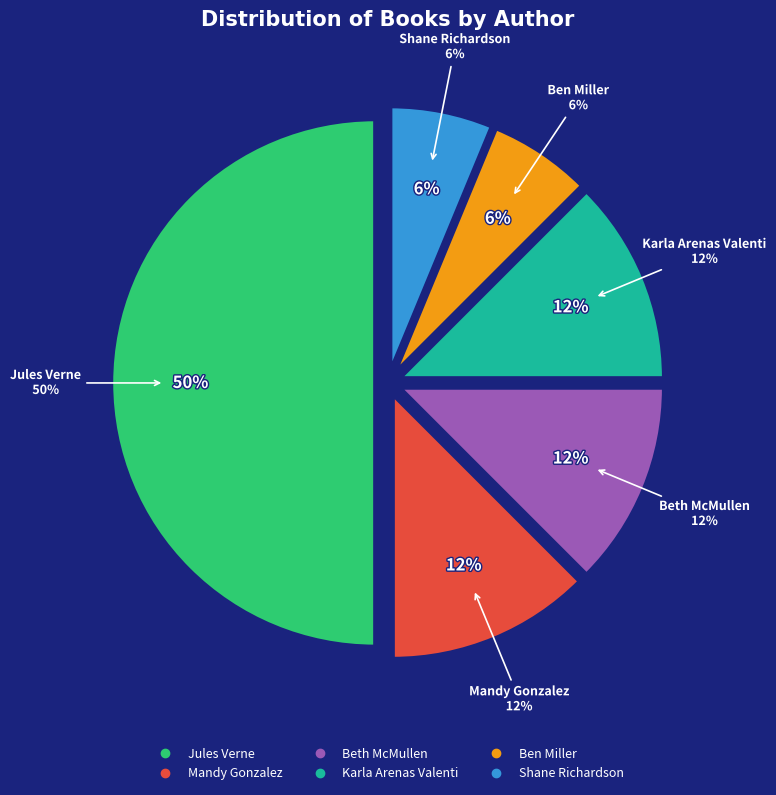

Is it true that Karla Arenas Valenti is 26% of the pie?

False